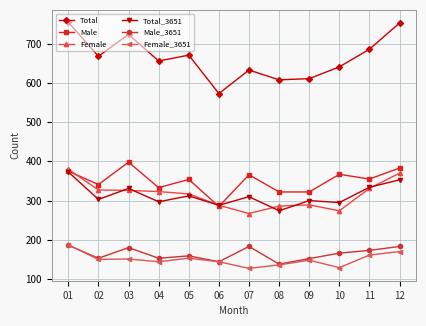

Is the value of Male_3651 at 05 greater than the value of Total at 09?

No